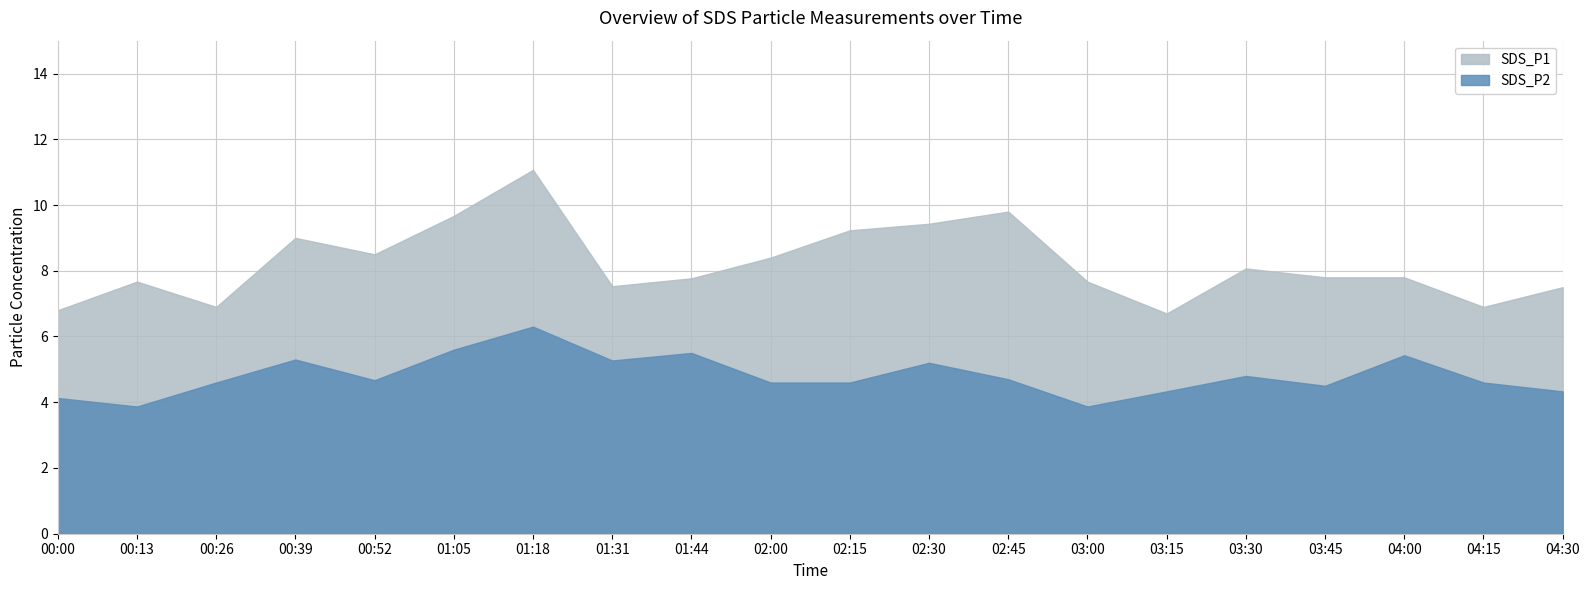

How many series are shown in this chart?

2